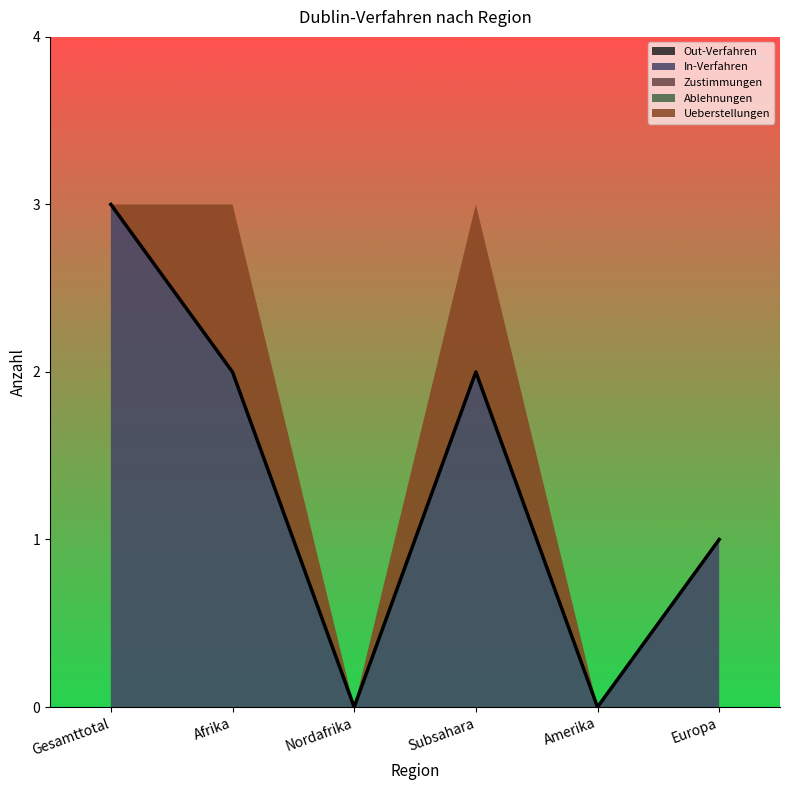

Reading right to left, extract all data points from this chart.

Out-Verfahren: Europa=0	Amerika=0	Subsahara=0	Nordafrika=0	Afrika=0	Gesamttotal=0
In-Verfahren: Europa=1	Amerika=0	Subsahara=2	Nordafrika=0	Afrika=2	Gesamttotal=3
Zustimmungen: Europa=0	Amerika=0	Subsahara=0	Nordafrika=0	Afrika=0	Gesamttotal=0
Ablehnungen: Europa=0	Amerika=0	Subsahara=0	Nordafrika=0	Afrika=0	Gesamttotal=0
Ueberstellungen: Europa=0	Amerika=0	Subsahara=1	Nordafrika=0	Afrika=1	Gesamttotal=0